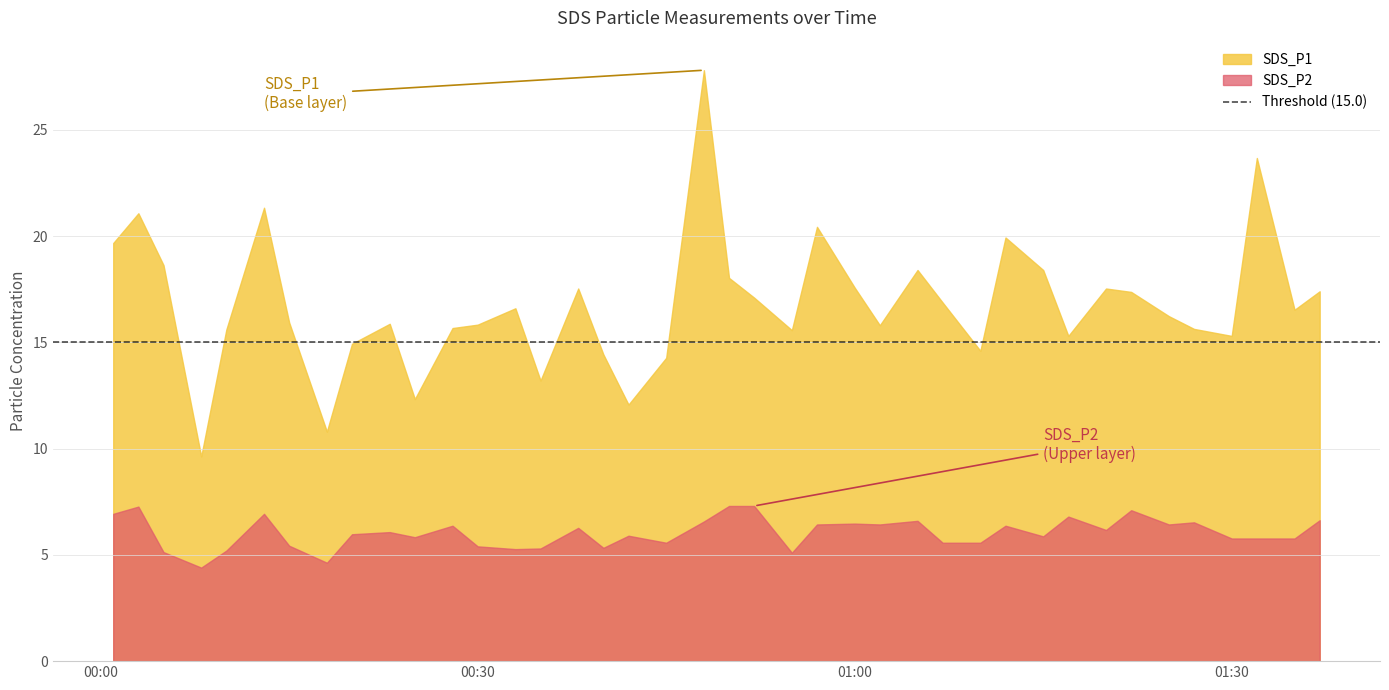

Which category has the lowest value across all series?

2022/04/01 00:08